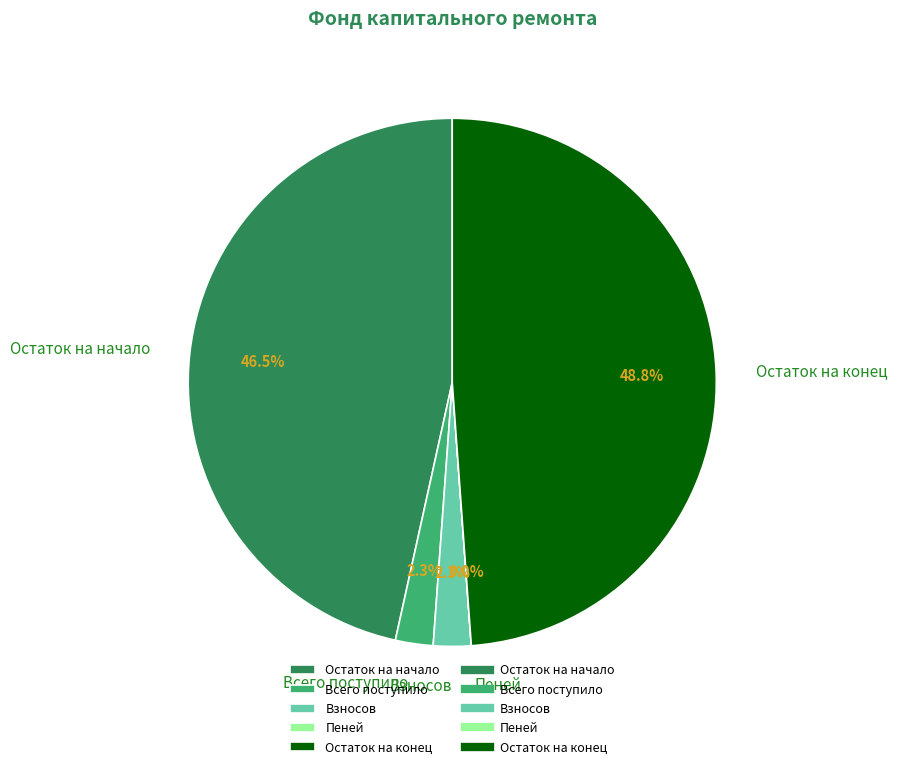

Do Всего поступило and Остаток на начало together represent more than half of the pie?

No